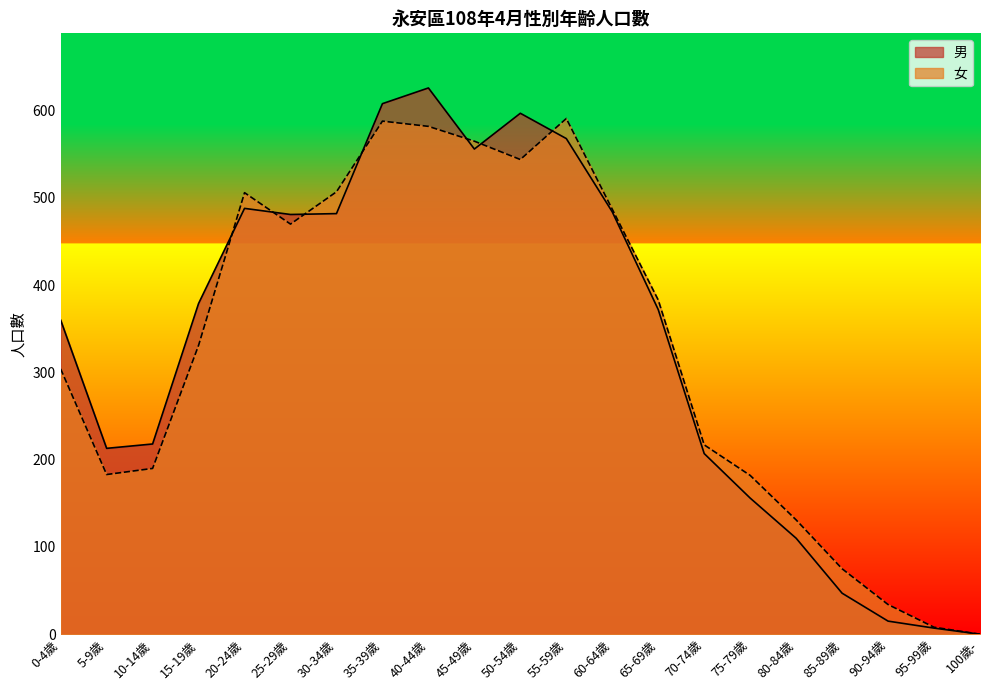

How many lines are shown in the chart?

2